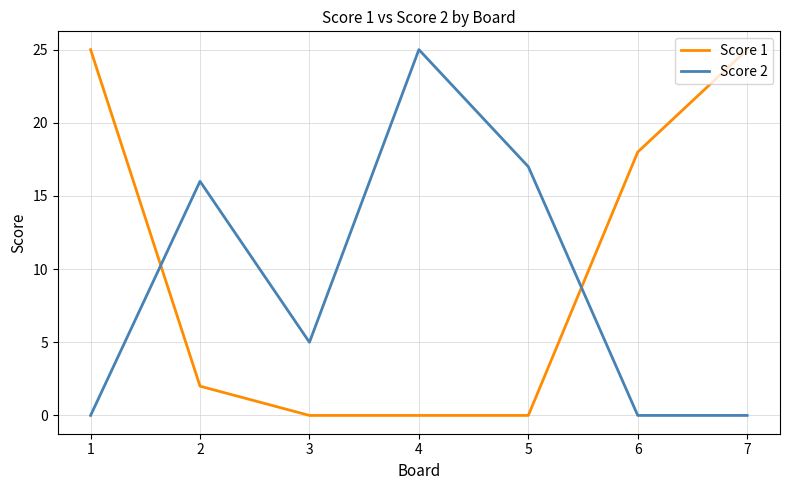

Which series changed the most between 1 and 5?

Score 1